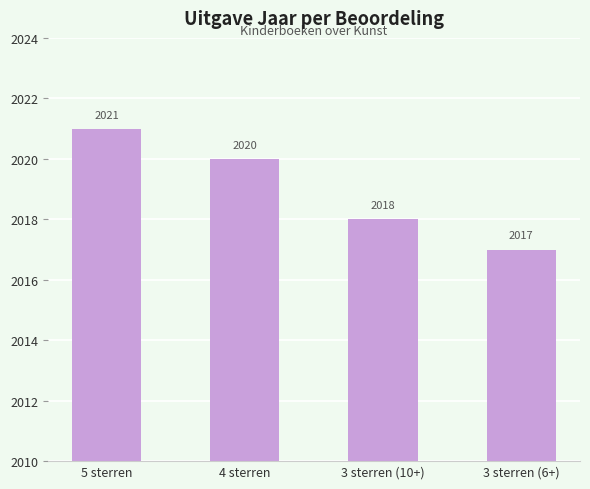

How many values are between 2018 and 2021?

3